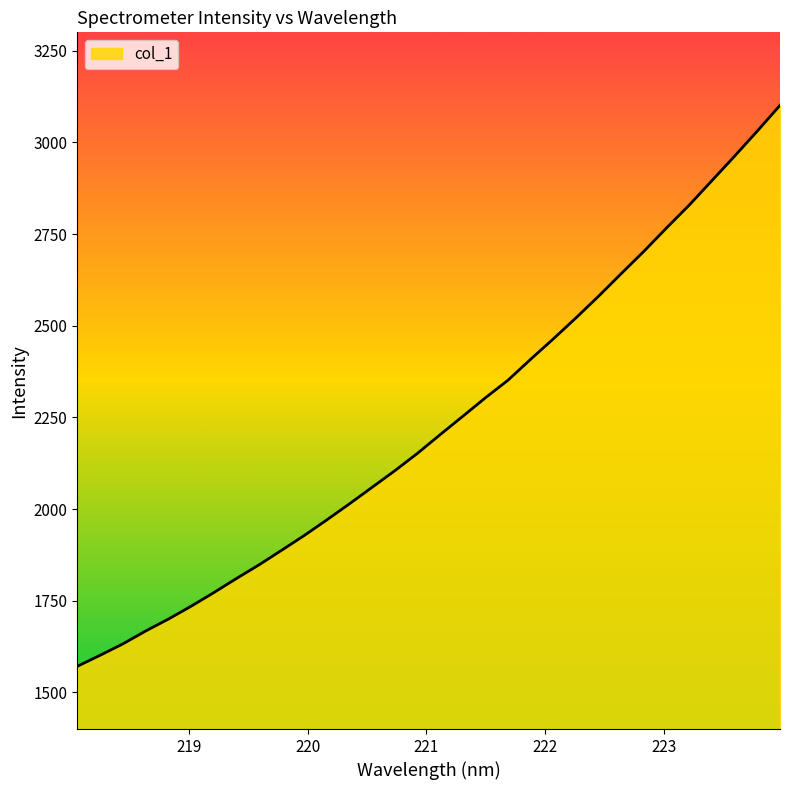

What is the difference between the maximum and minimum values?

1530.0